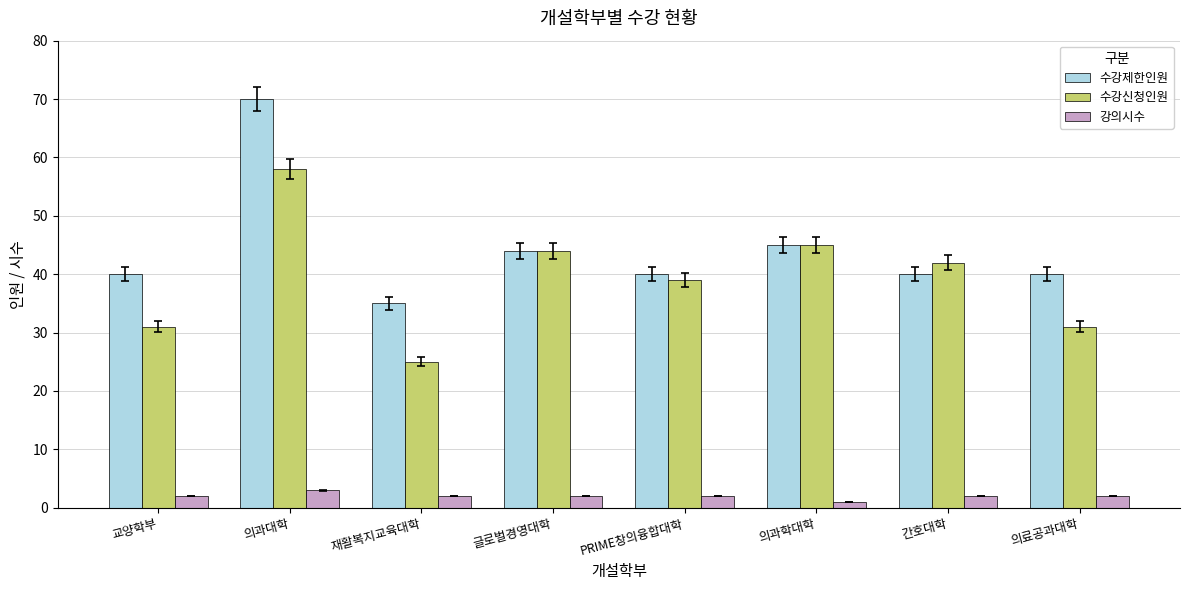

What position from the left is PRIME창의융합대학?

5